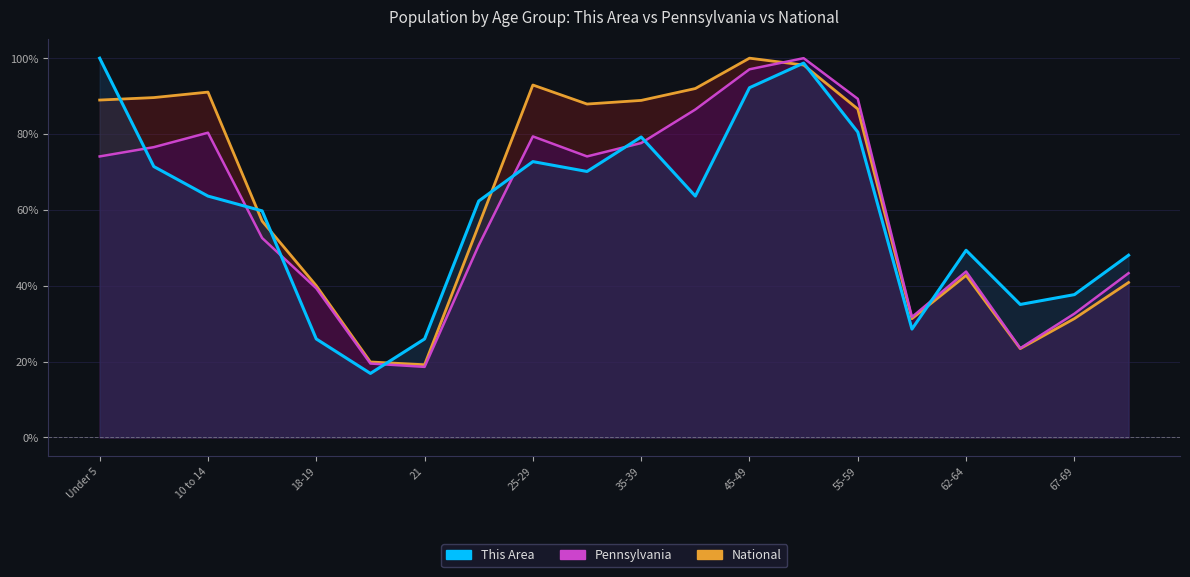

What is the label of the 12th point from the right?

25-29